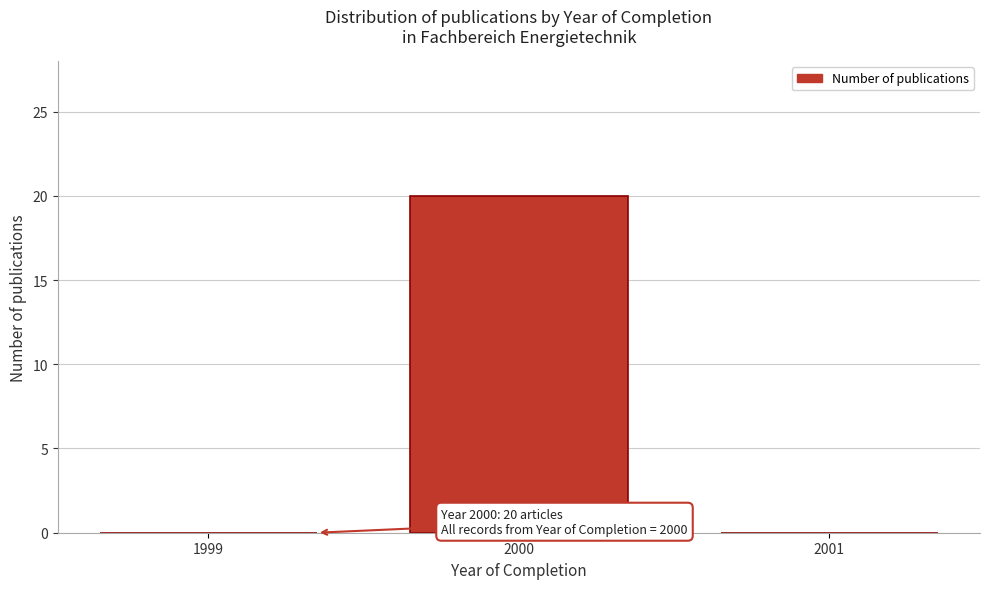

Reading left to right, what are all the values shown in this chart?

1999=0	2000=20	2001=0